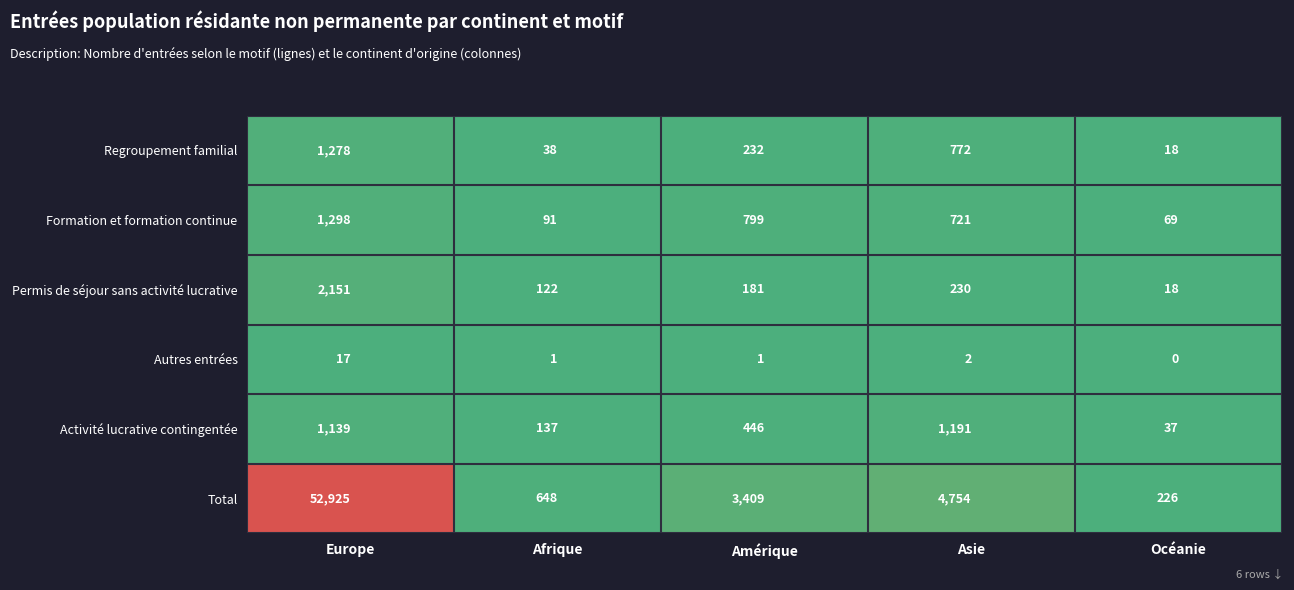

Reading left to right, list all the values displayed in this chart.

Regroupement familial: 1278	38	232	772	18
Formation et formation continue: 1298	91	799	721	69
Permis de séjour sans activité lucrative: 2151	122	181	230	18
Autres entrées: 17	1	1	2	0
Activité lucrative contingentée: 1139	137	446	1191	37
Total: 52925	648	3409	4754	226